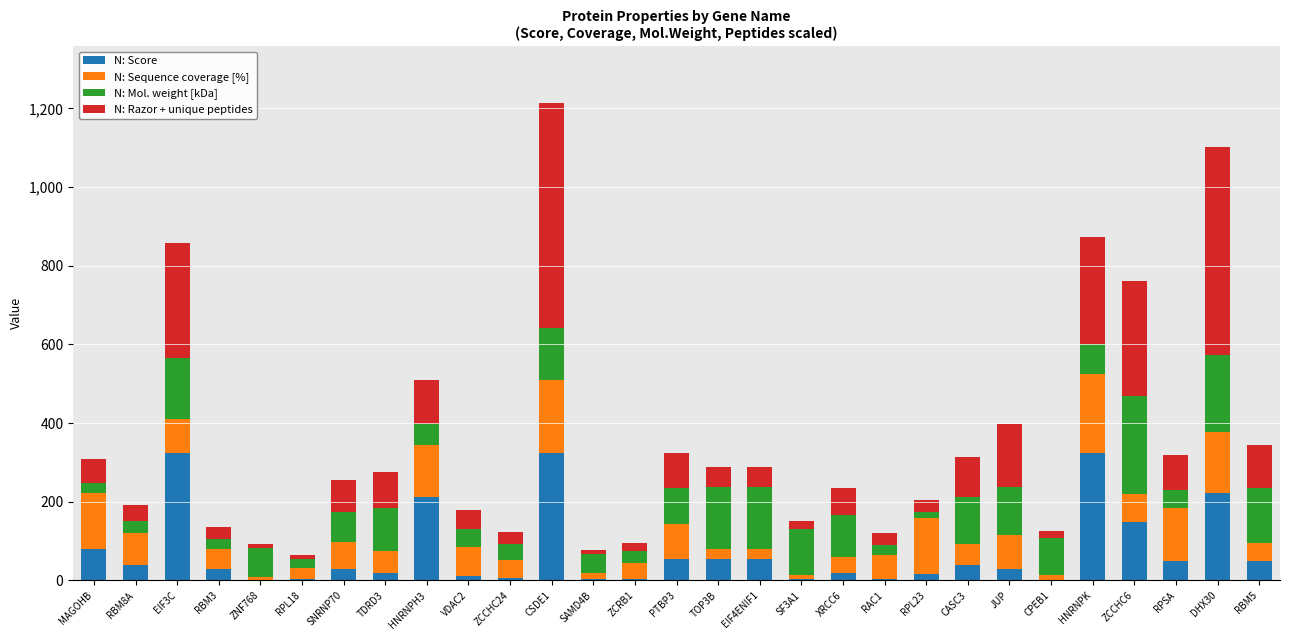

What are all the series names shown in the legend?

N: Score, N: Sequence coverage [%], N: Mol. weight [kDa], N: Razor + unique peptides